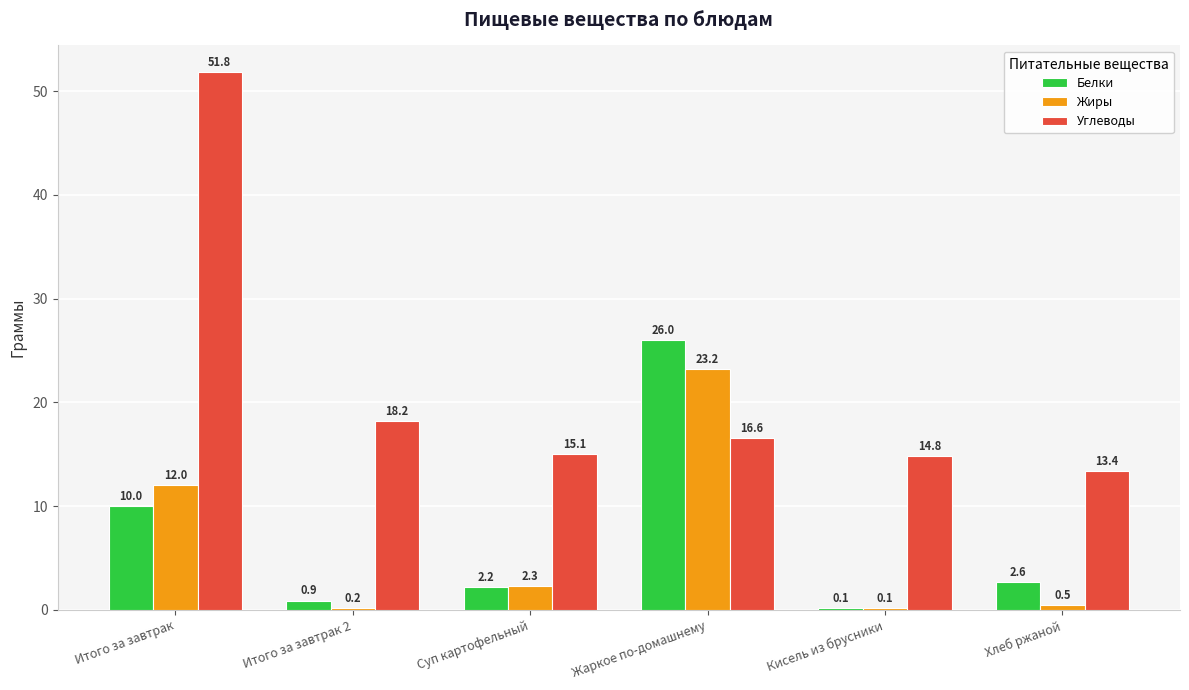

Read the Жиры value at Суп картофельный.

2.3